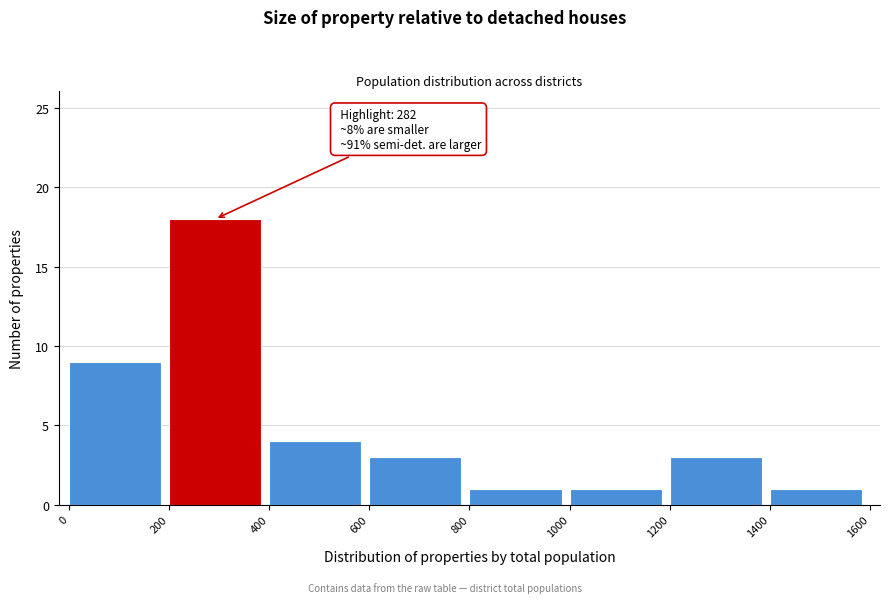

Which range on the x-axis has the tallest bar?

200 to 400